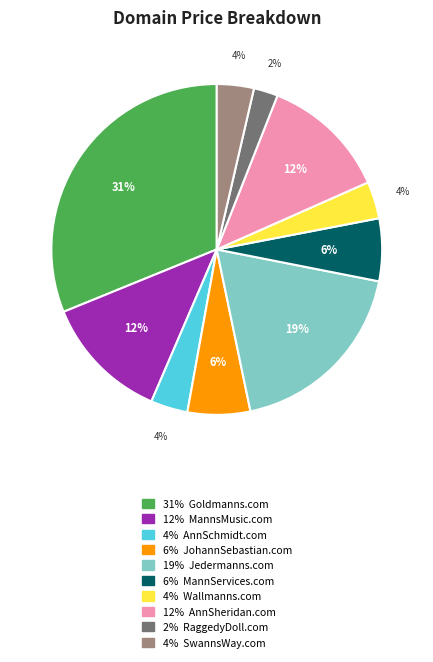

Does any single category account for the majority?

No